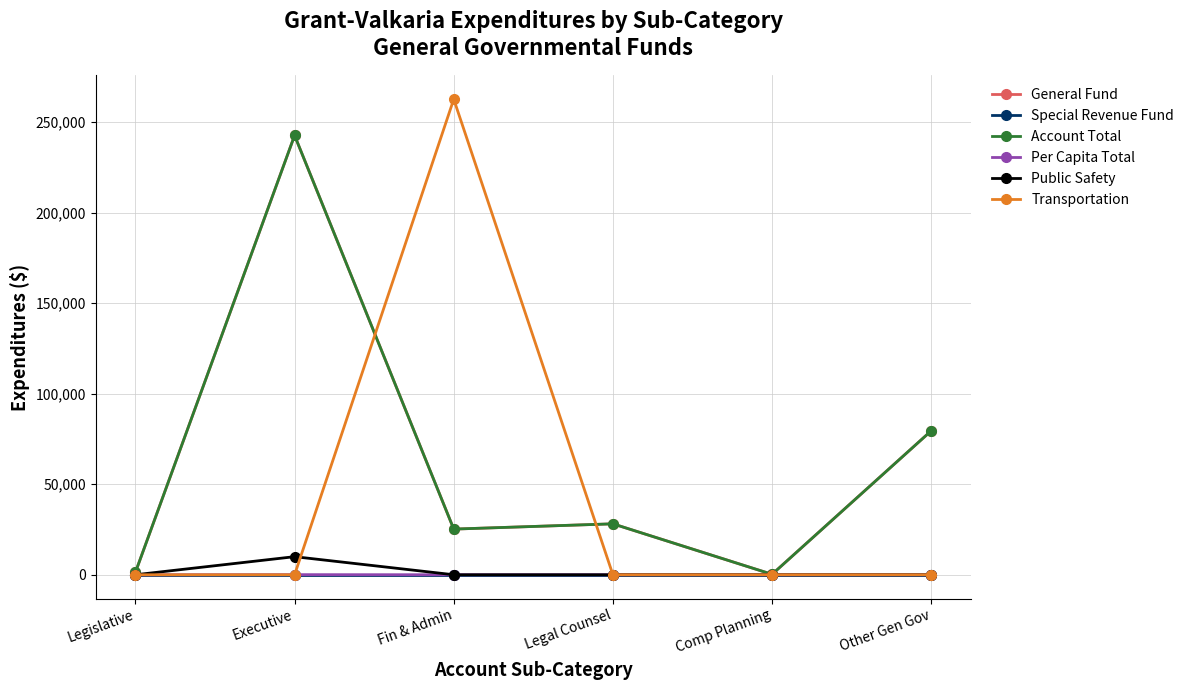

At Executive, list the series in order from largest to smallest.

General Fund, Account Total, Public Safety, Per Capita Total, Special Revenue Fund, Transportation